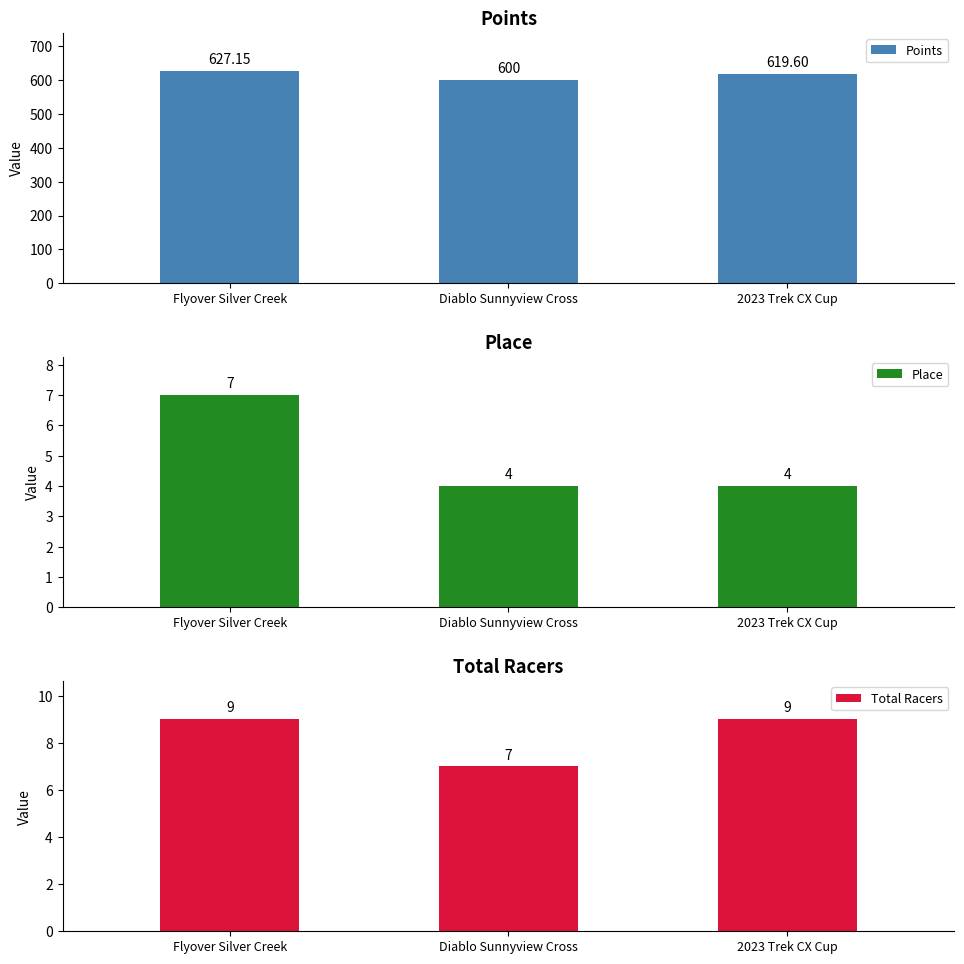

At which category is the sum across all series the highest?

Flyover Silver Creek